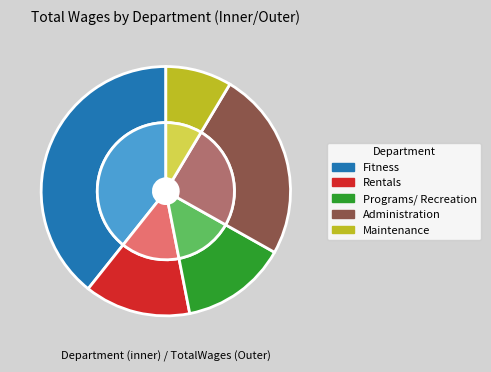

What percentage is the Administration slice, to the nearest percent?

26%